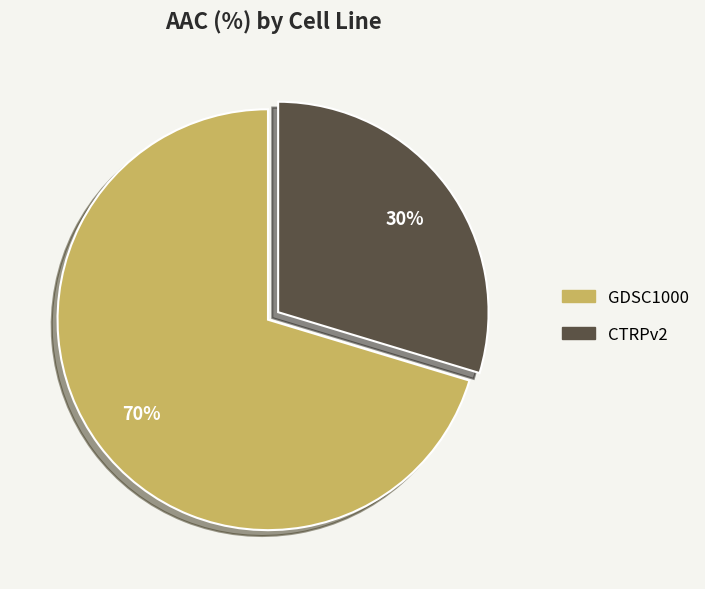

To the nearest percent, what is the combined percentage of CTRPv2 and GDSC1000?

100%